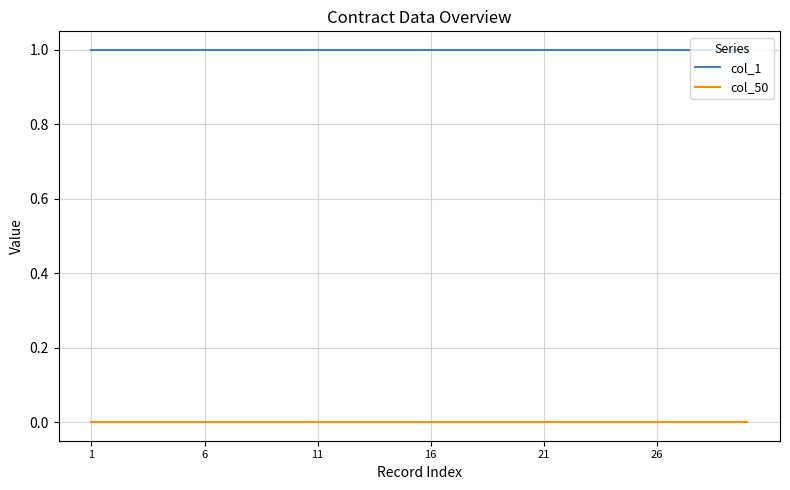

Reading left to right, transcribe all the data shown in this chart.

col_1: 1	1	1	1	1	1	1	1	1	1	1	1	1	1	1	1	1	1	1	1	1	1	1	1	1	1	1	1	1	1
col_50: 0	0	0	0	0	0	0	0	0	0	0	0	0	0	0	0	0	0	0	0	0	0	0	0	0	0	0	0	0	0